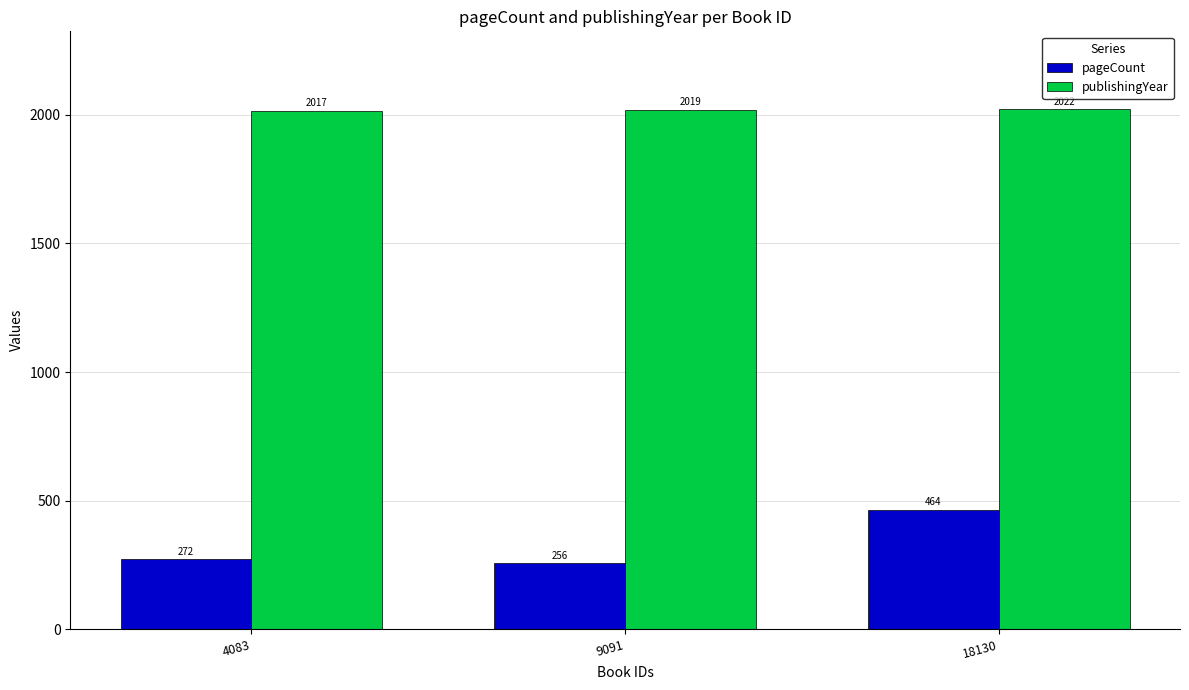

How many distinct data groups are displayed?

2